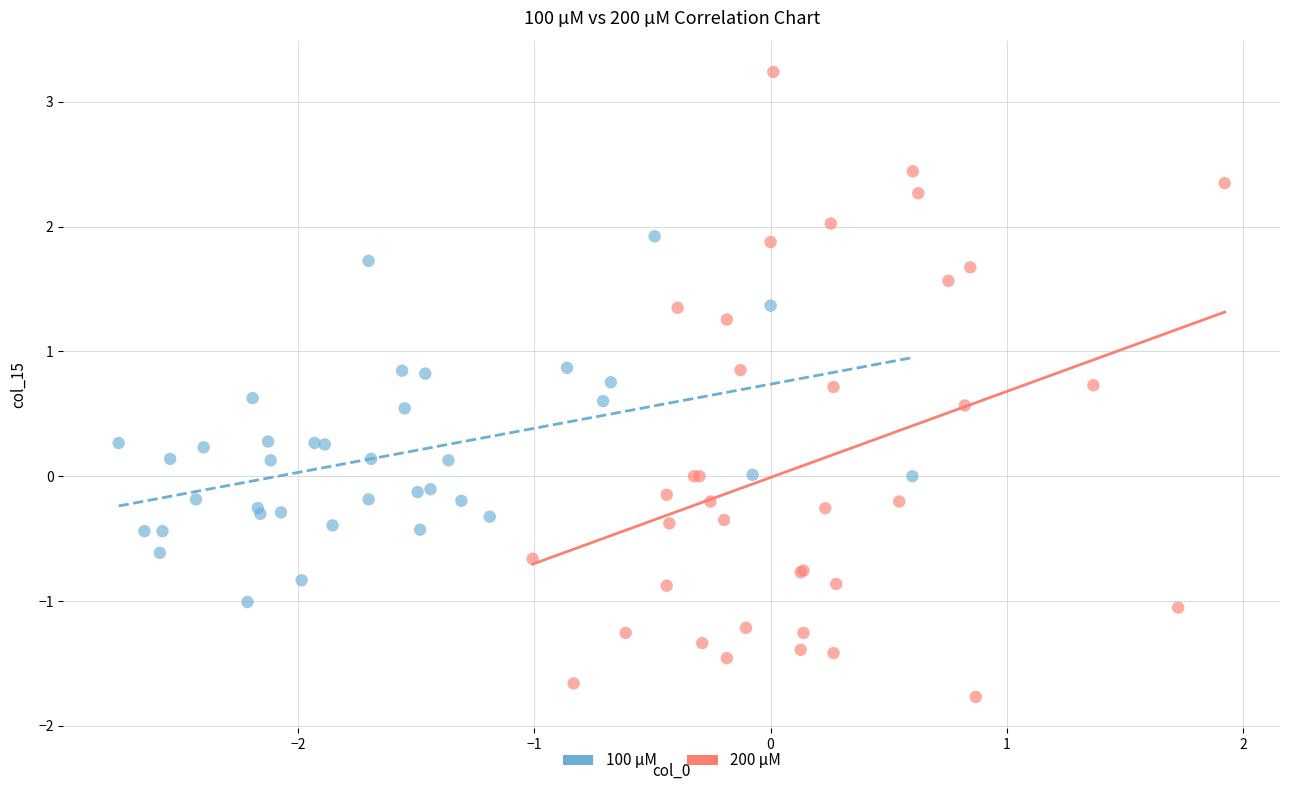

Which series has the widest spread of Y values?

200 µM